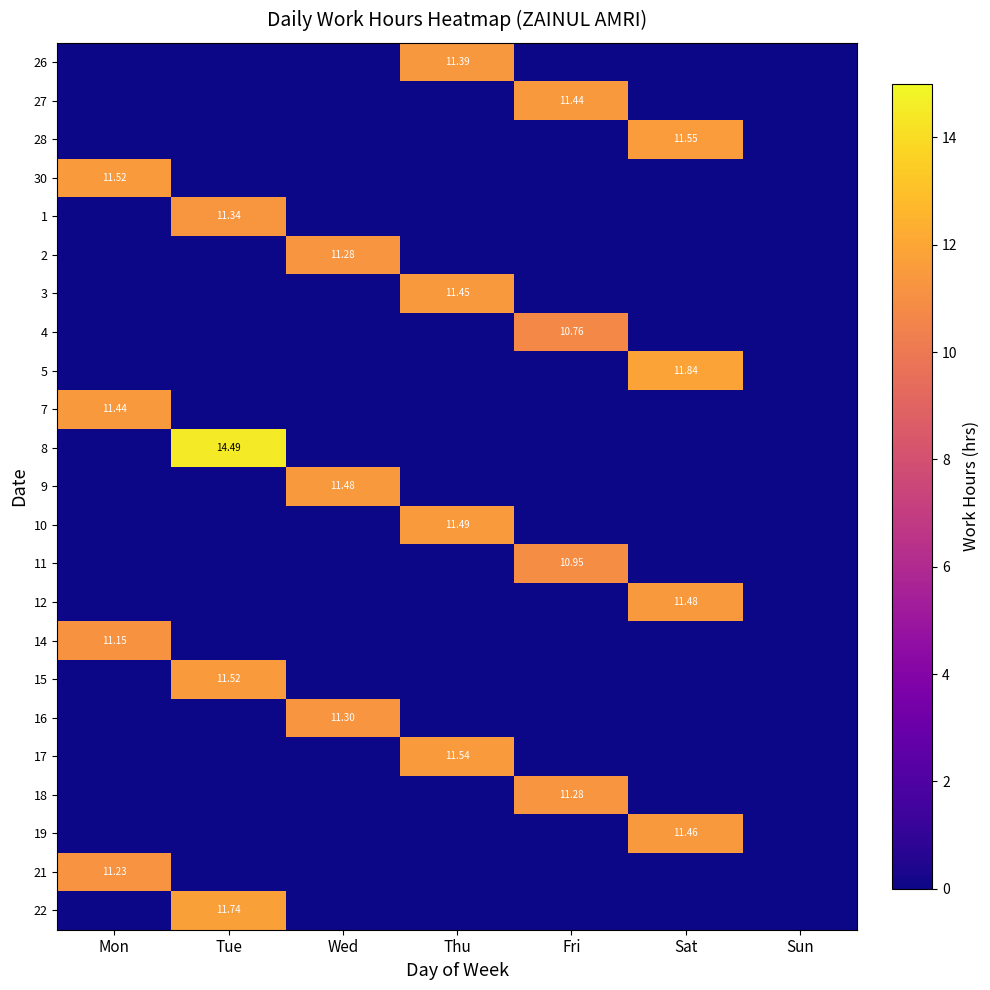

At which category does the chart reach its minimum across all series?

Mon